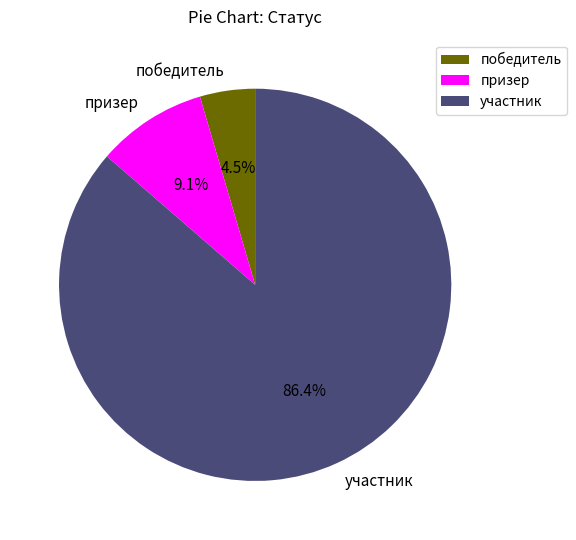

Between участник and призер, which is larger?

участник